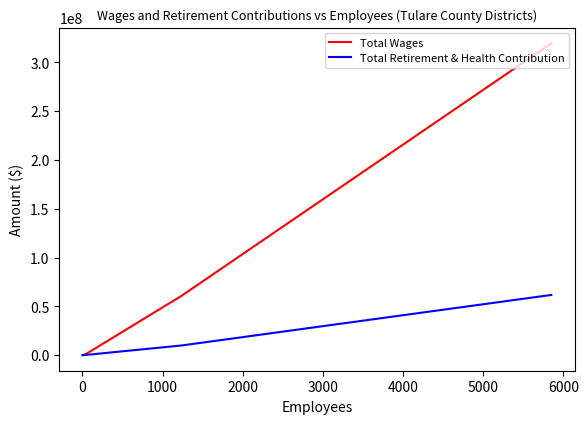

How many values in the Total Wages series are below 269356?

3